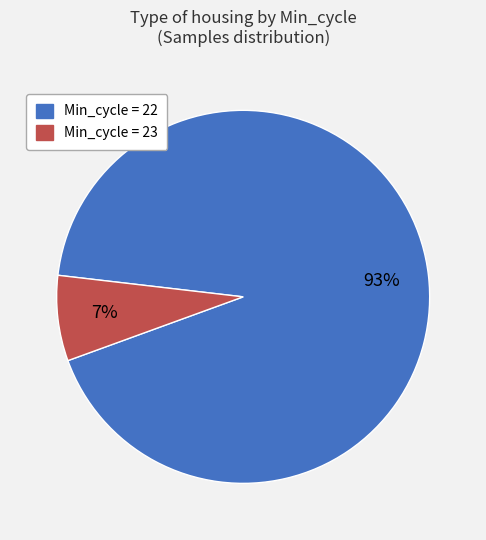

Does any single category account for the majority?

Yes